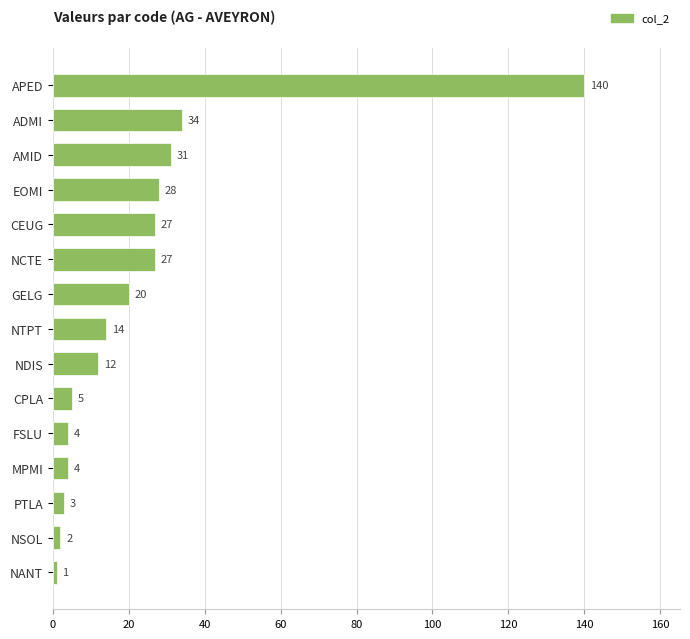

How many data points does each series have?

15